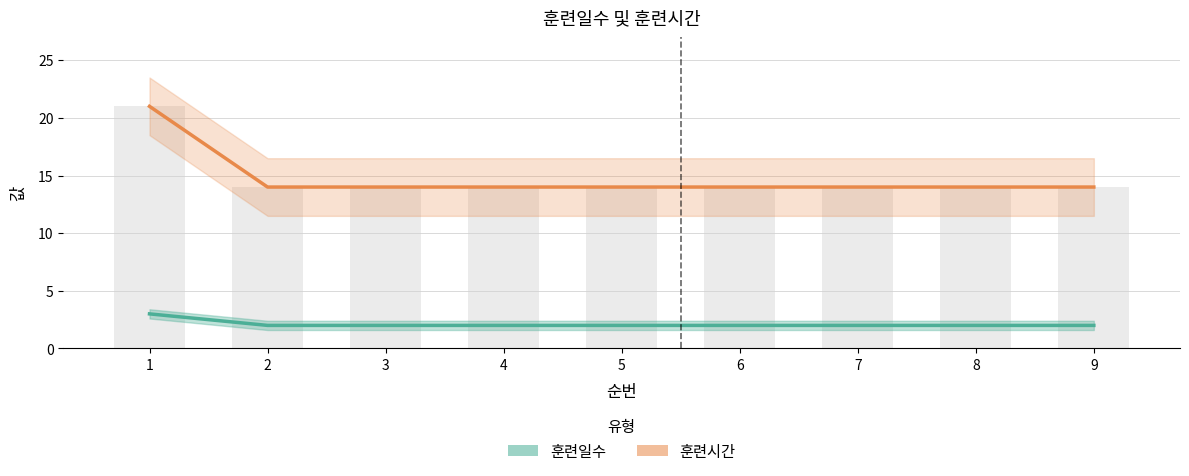

What are all the series names shown in the legend?

훈련시간, 훈련일수